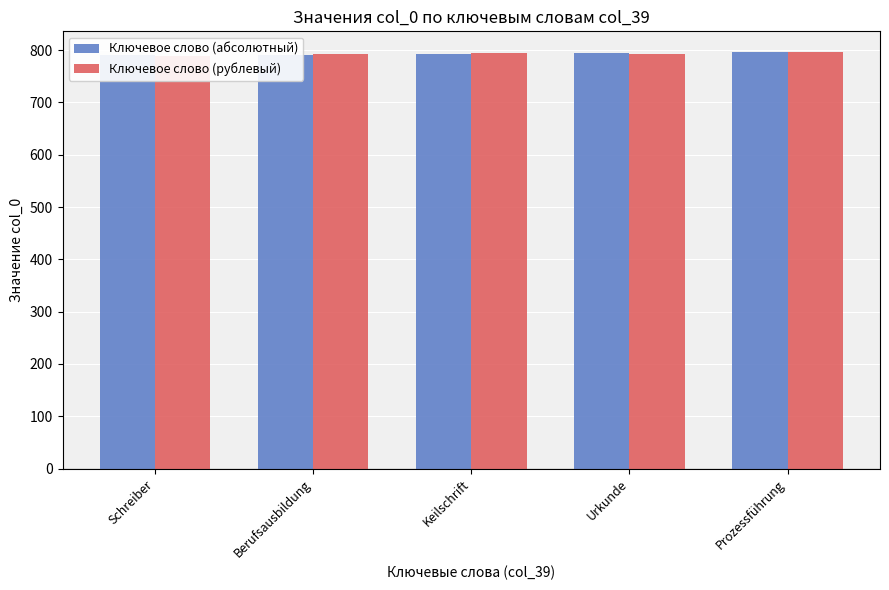

Reading left to right, extract all data points from this chart.

Ключевое слово (абсолютный): Schreiber=790	Berufsausbildung=791	Keilschrift=793	Urkunde=795	Prozessführung=796
Ключевое слово (рублевый): Schreiber=788	Berufsausbildung=792	Keilschrift=794	Urkunde=793	Prozessführung=796